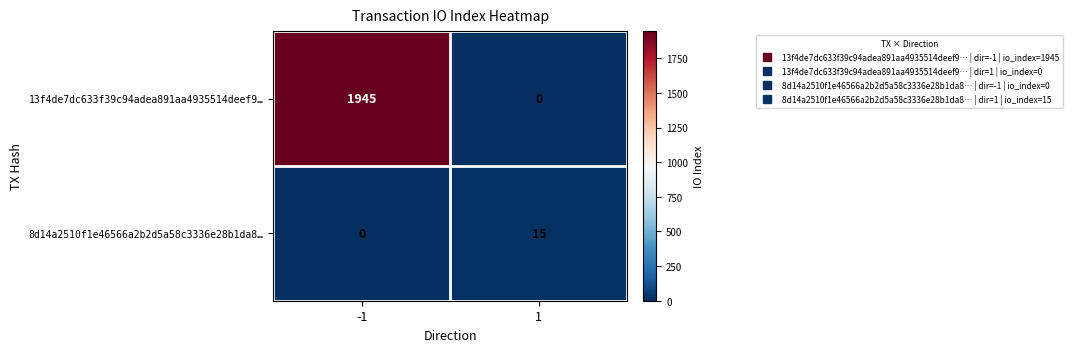

Which series has the largest total across all categories?

13f4de7dc633f39c94adea891aa4935514deef9…